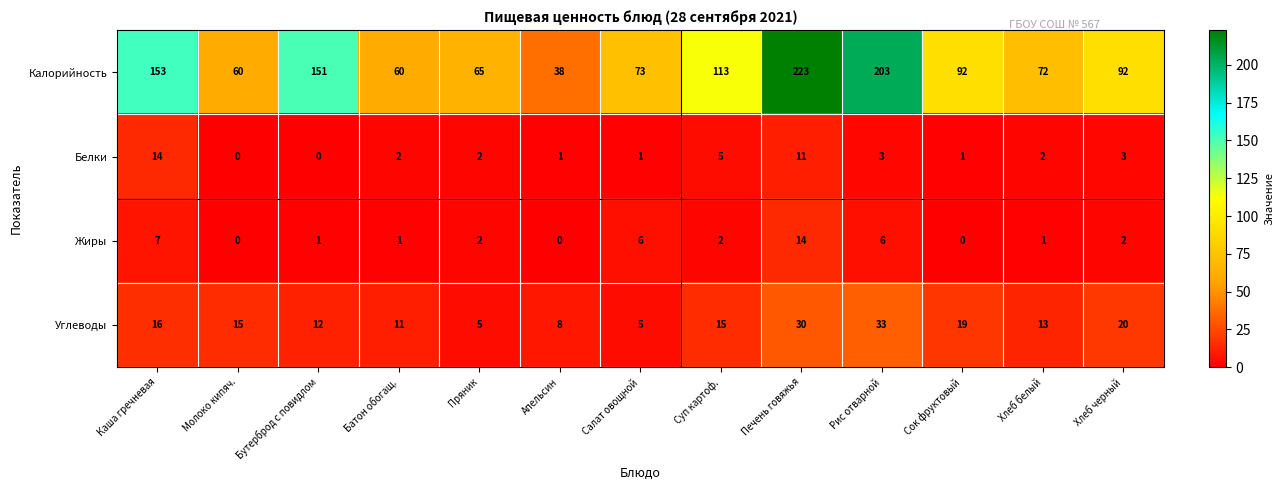

At Бутерброд с повидлом, list the series in order from smallest to largest.

Белки, Жиры, Углеводы, Калорийность